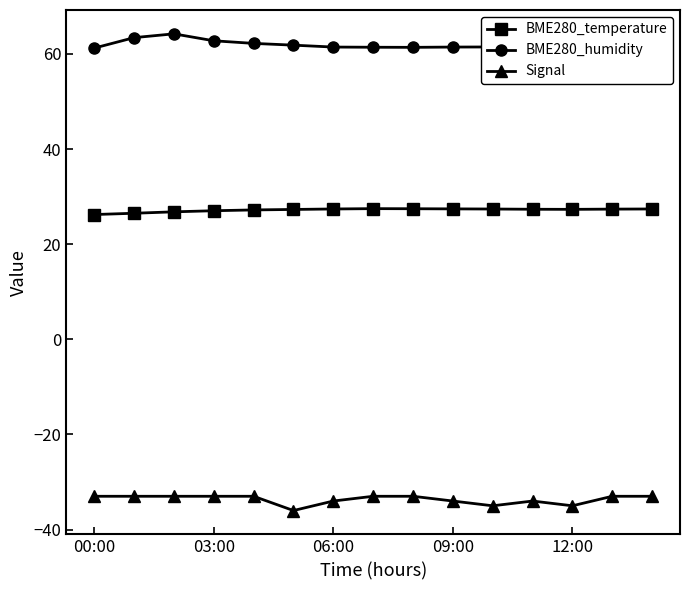

What is the average value of the Signal series?

-33.7